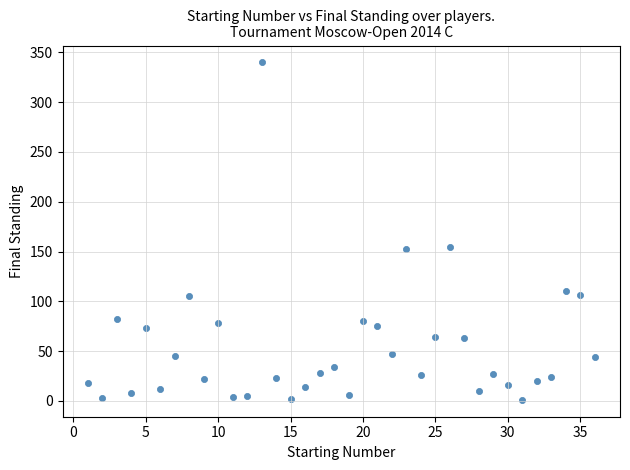

What is the range of Y values (max minus min)?

339